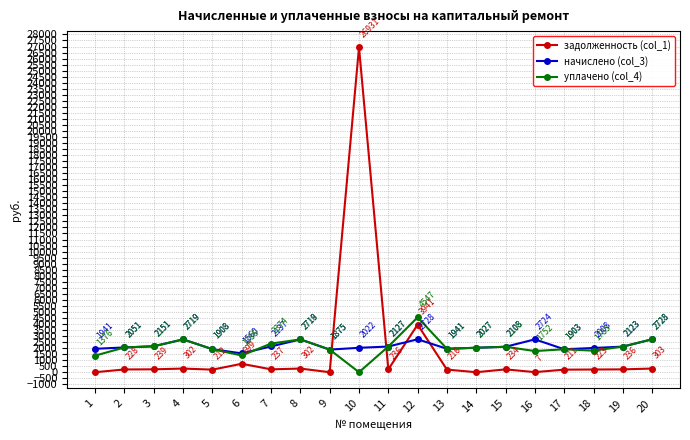

True or false: начислено (col_3) has more than 2 interior local peaks.

True